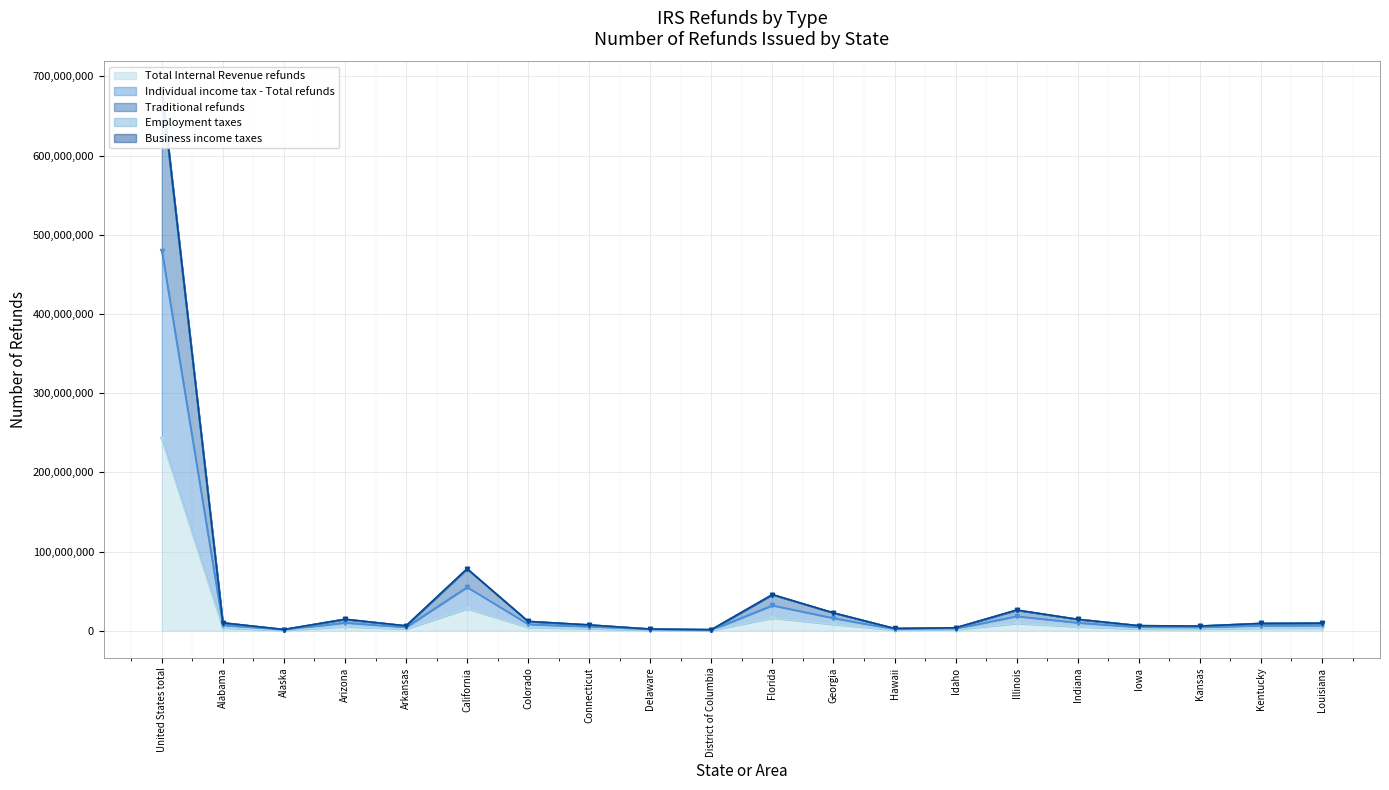

What is the difference between the maximum and minimum values in the Individual income tax - Total refunds series?

478947529